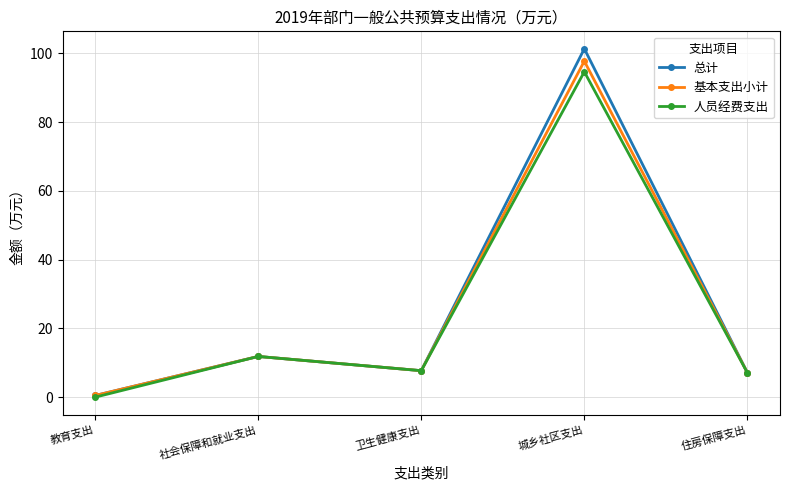

Which label corresponds to the largest value in the chart?

城乡社区支出